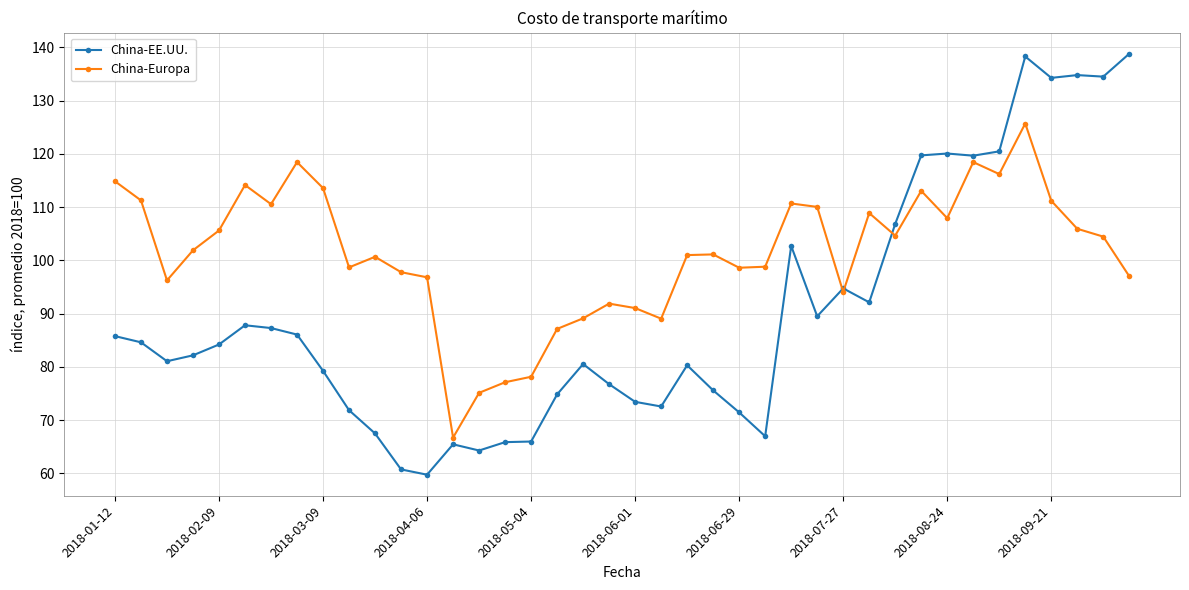

Which series has the largest total across all categories?

China-Europa